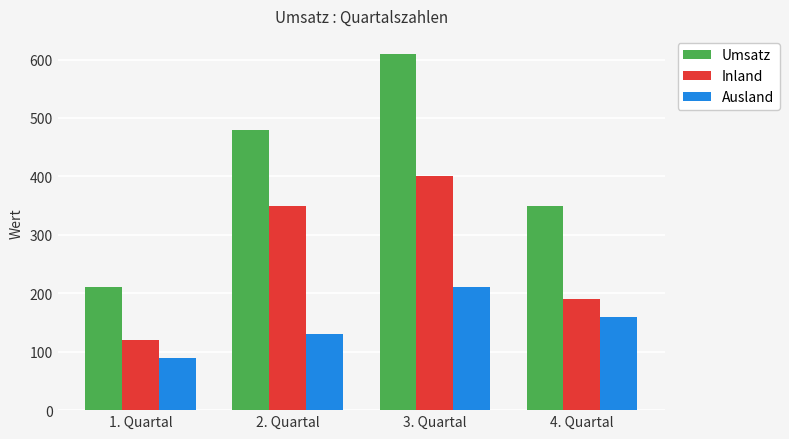

How many bars are there in total?

12